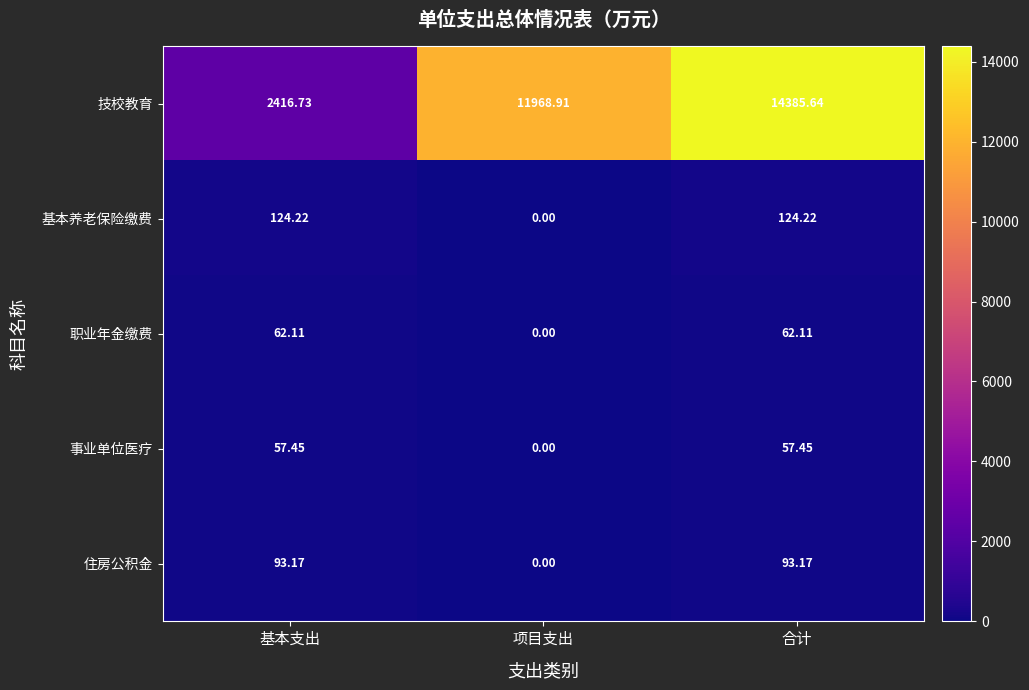

At which label is 技校教育 closest to 8401?

项目支出